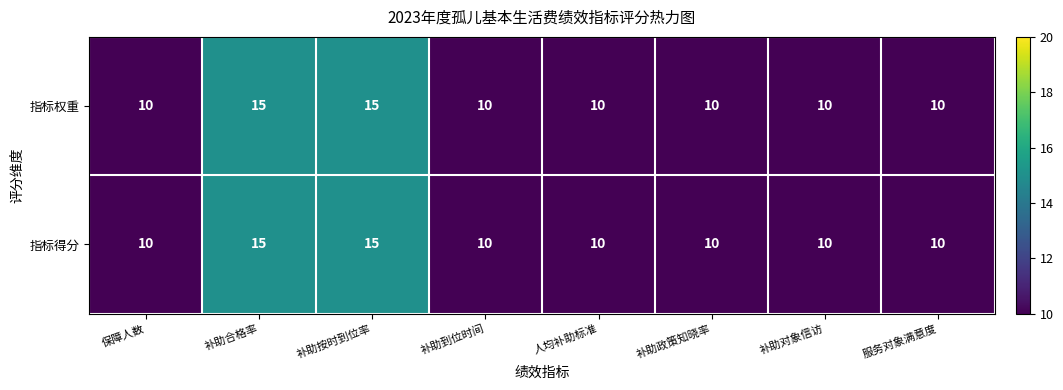

Is it true that 指标得分 equals 10 at 补助到位时间?

True